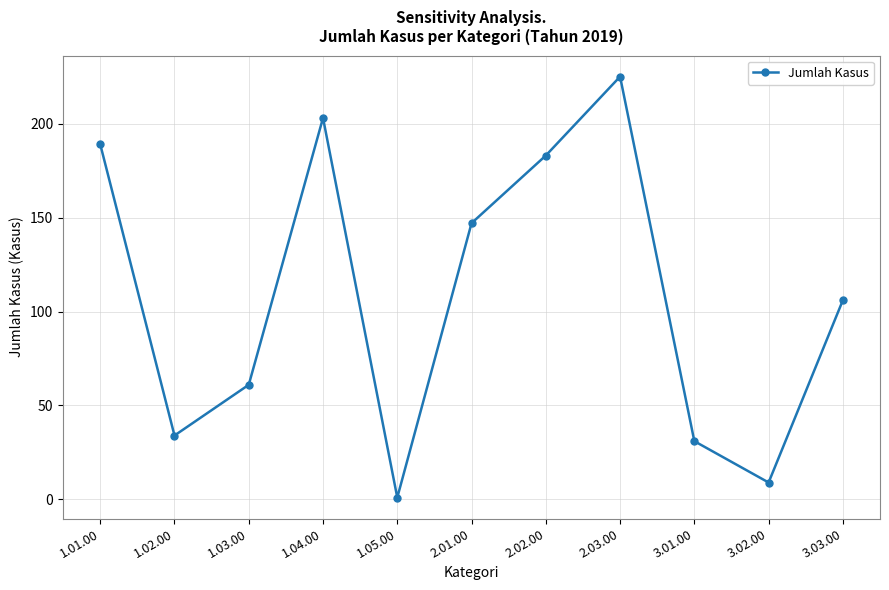

What is the difference between the maximum and second lowest values?

216